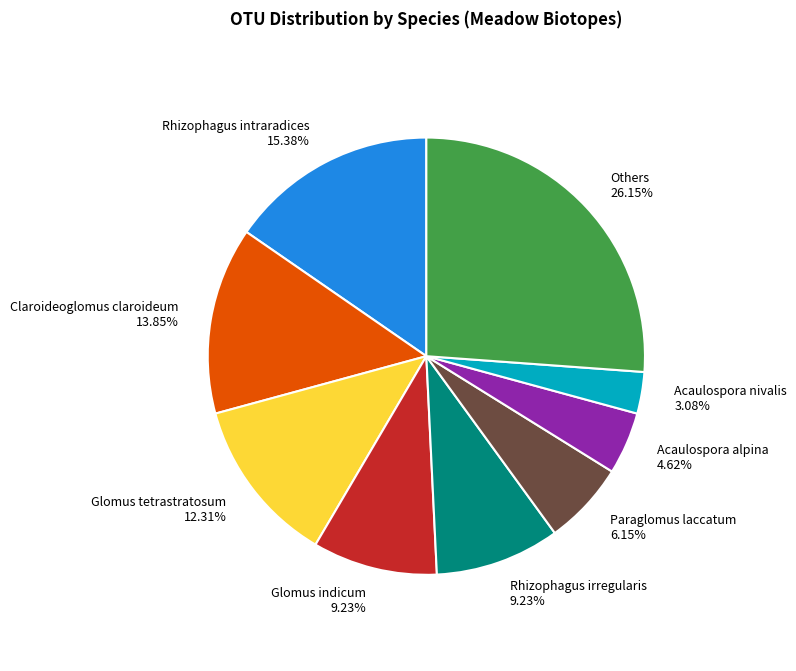

Which category has the smallest portion of the pie?

Acaulospora nivalis